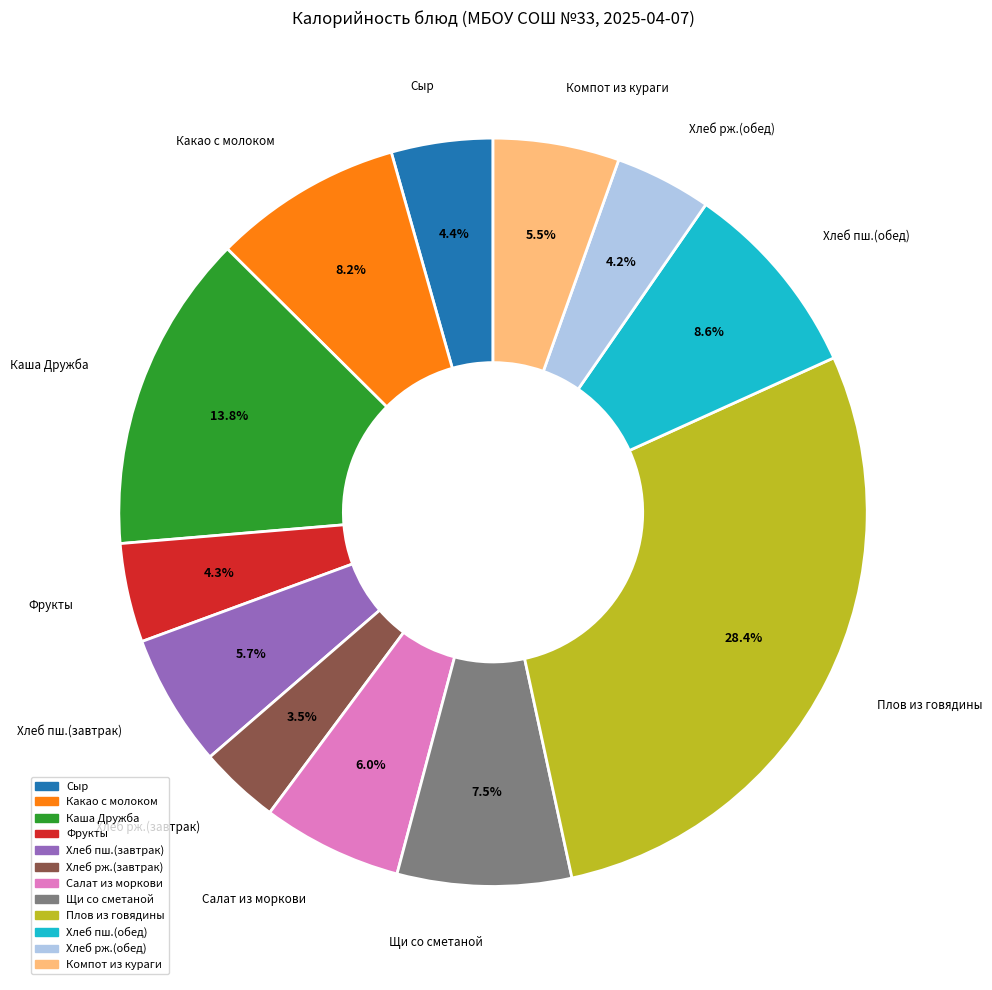

Between Плов из говядины and Салат из моркови, which is larger?

Плов из говядины